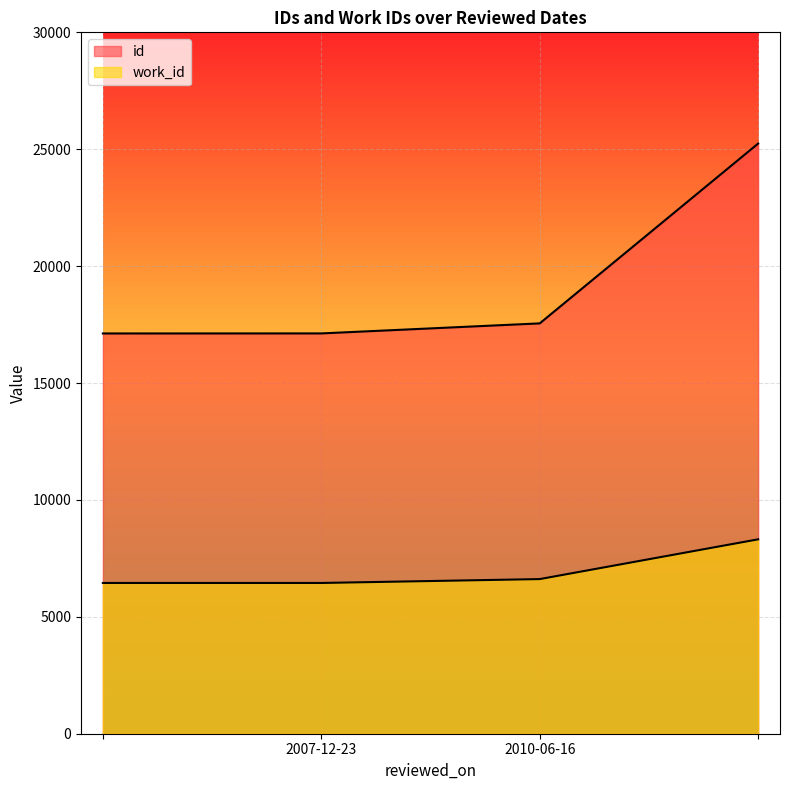

Which series has the largest total across all categories?

id